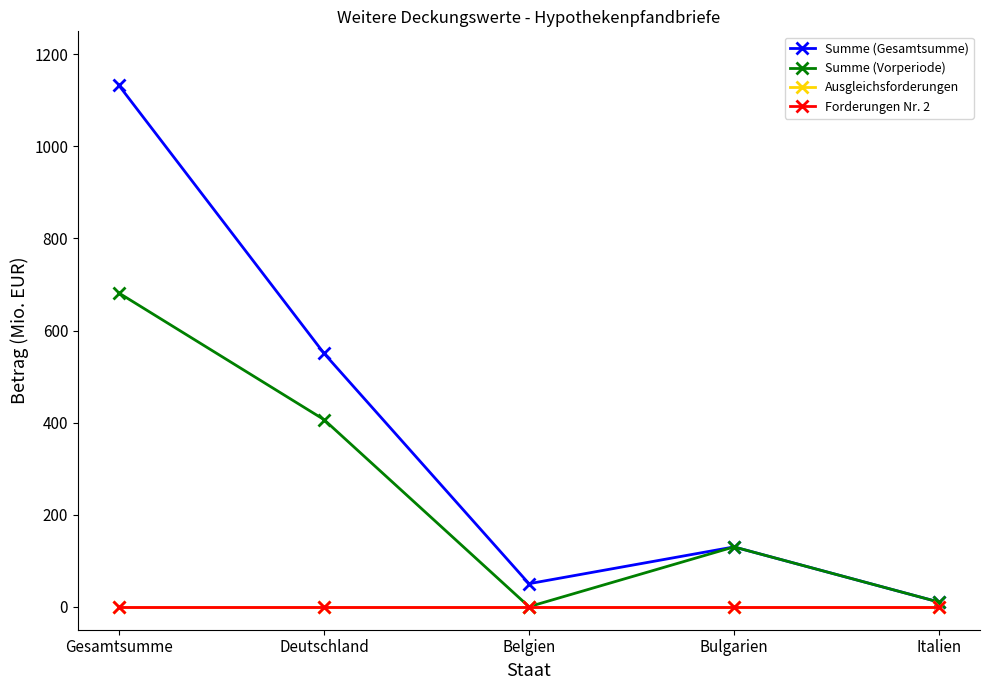

What is the average value of the Summe (Vorperiode) series?

245.6